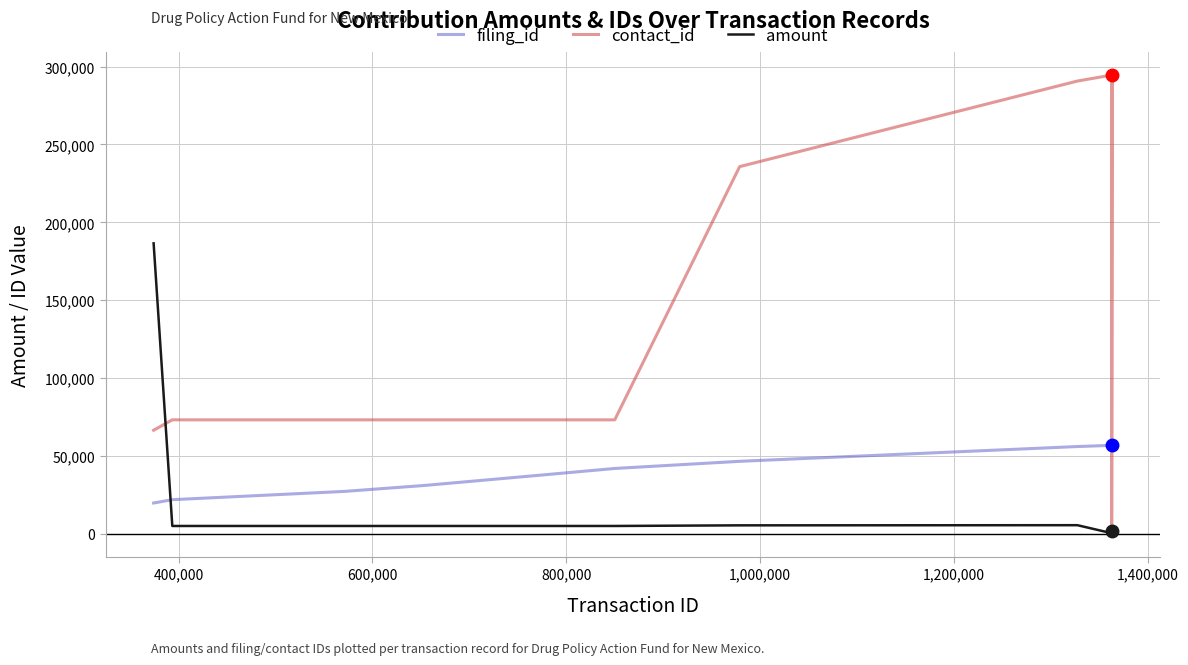

What is the average value of the contact_id series?

181740